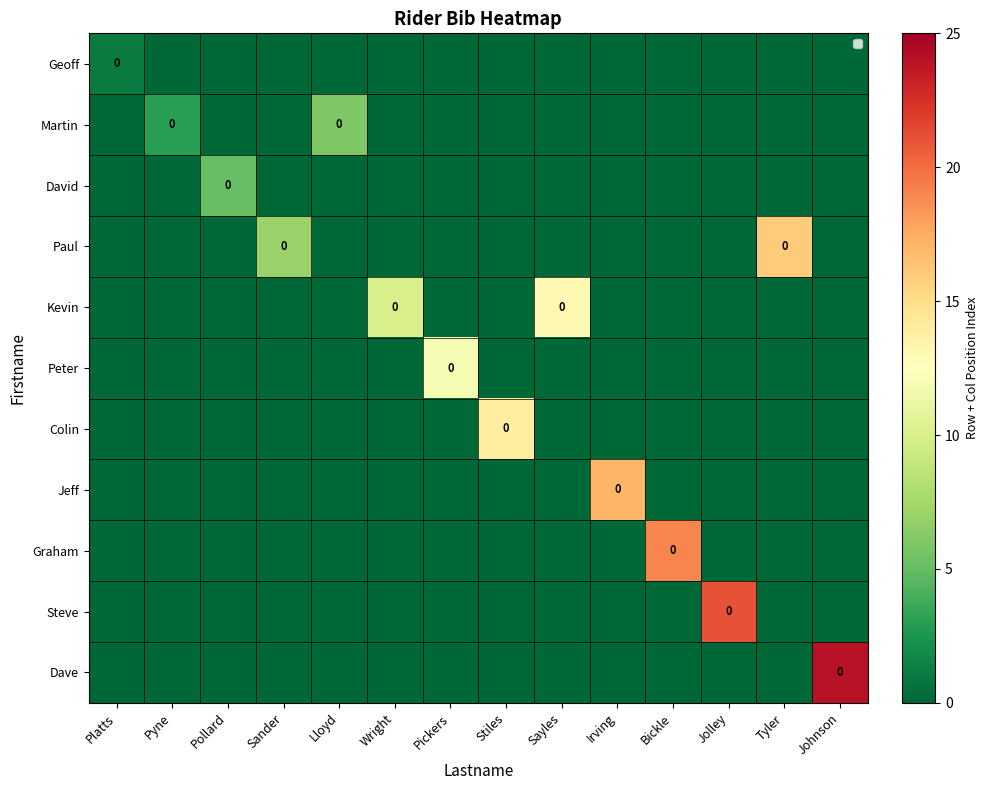

What is the maximum value shown in the chart?

24